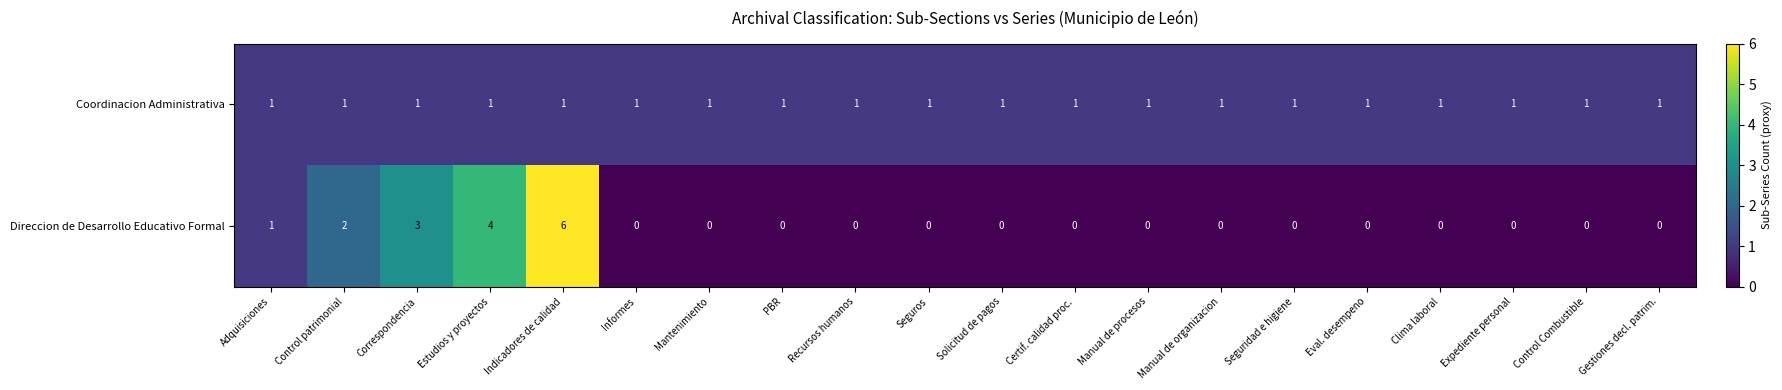

Which series has the largest total across all categories?

Coordinacion Administrativa